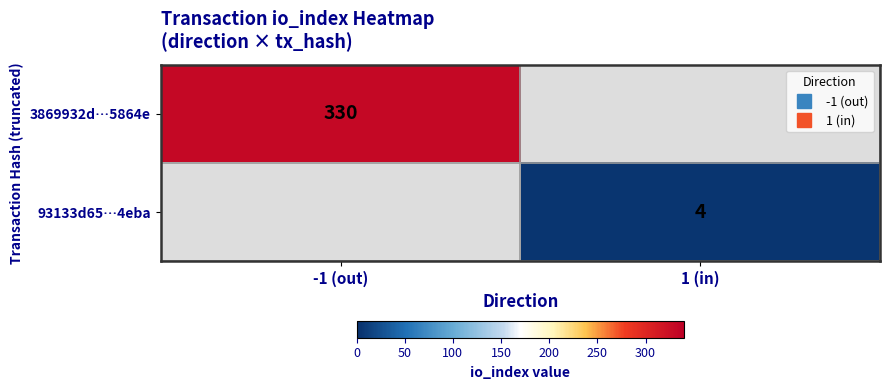

Is the value of 3869932d…5864e at -1 (out) greater than the value of 93133d65…4eba at -1 (out)?

No